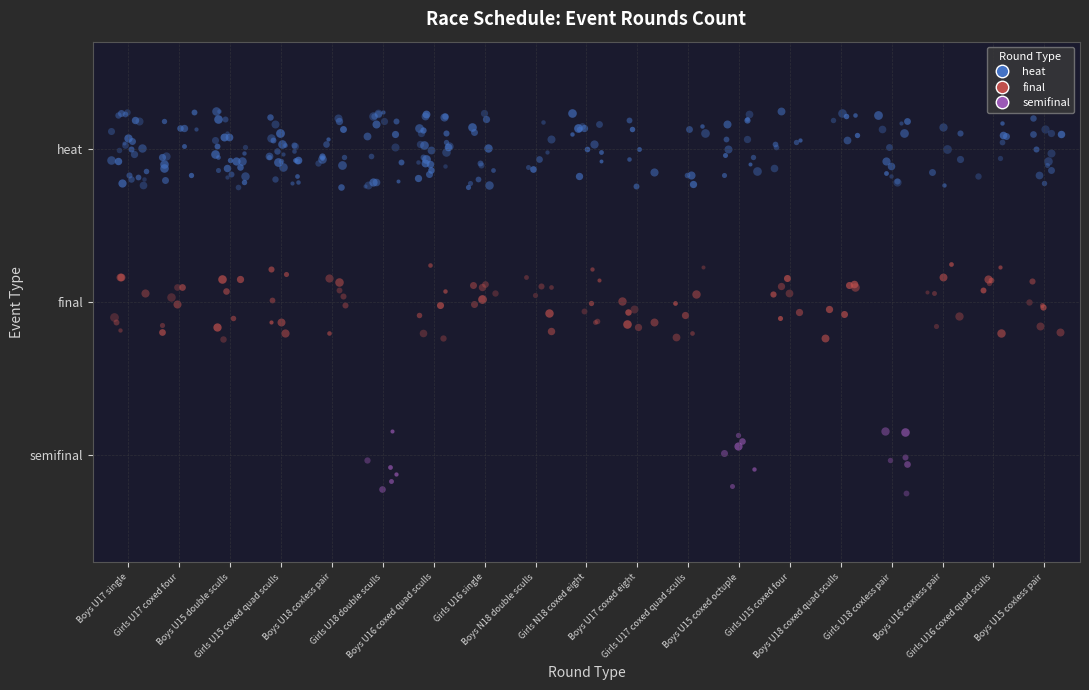

What is the difference between the second highest and minimum values in the heat series?

3